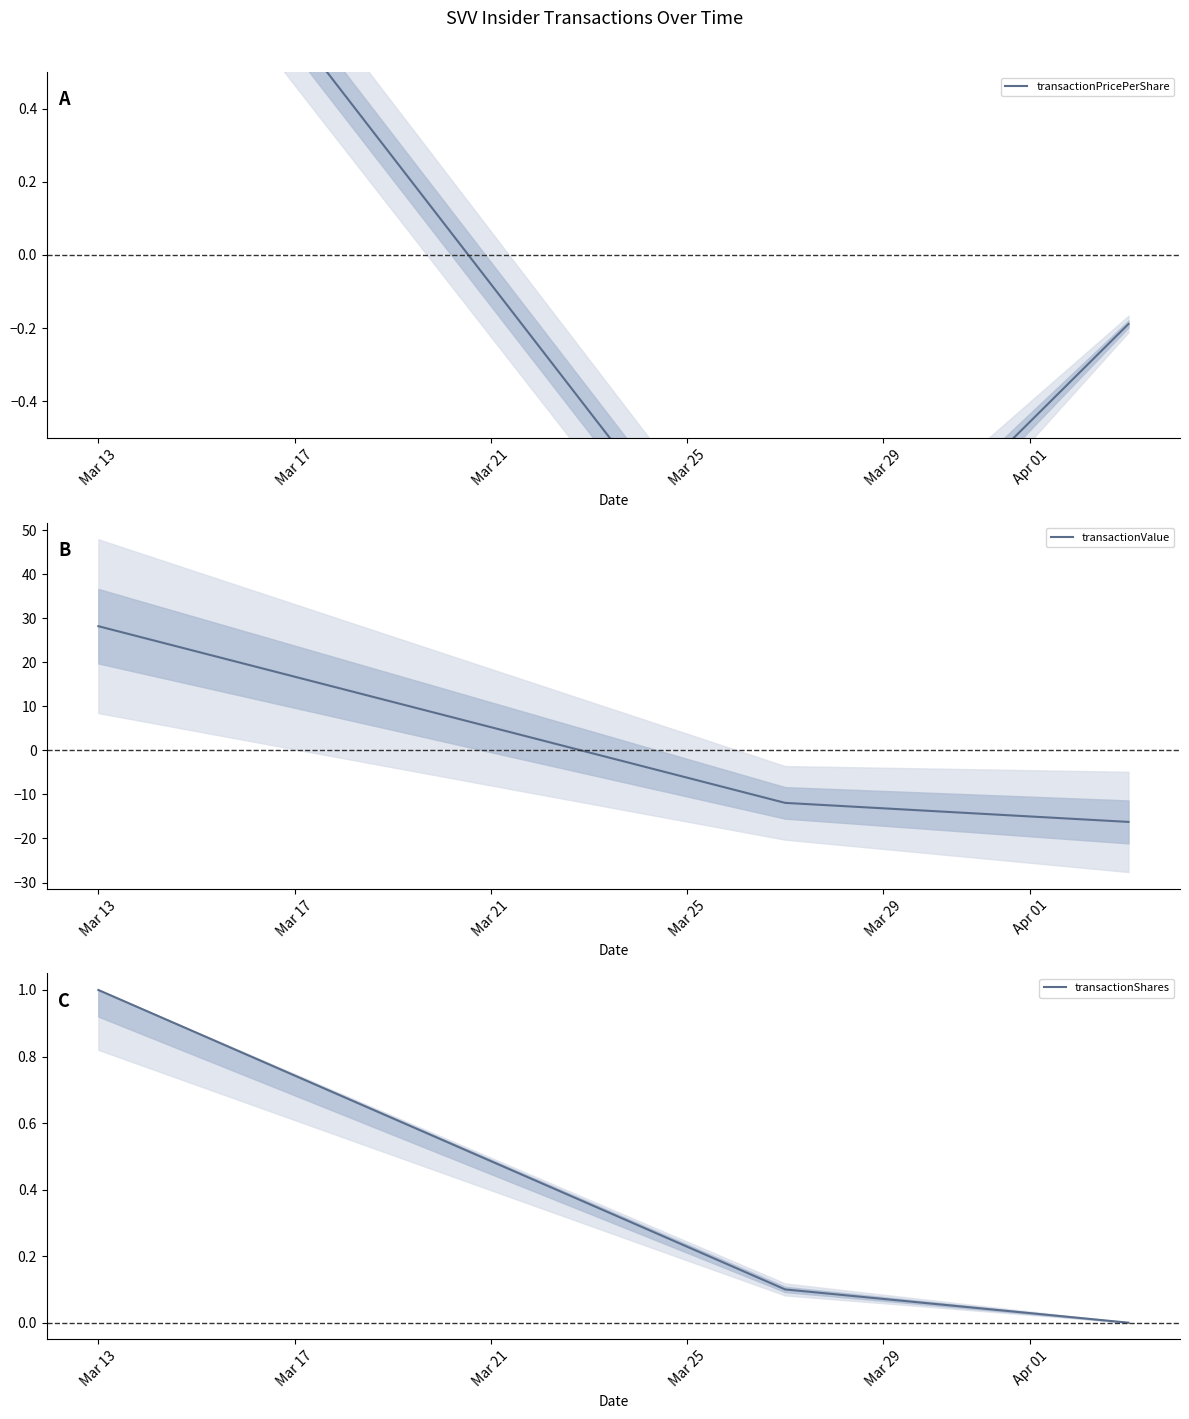

What are all the series names shown in the legend?

transactionPricePerShare, transactionValue, transactionShares